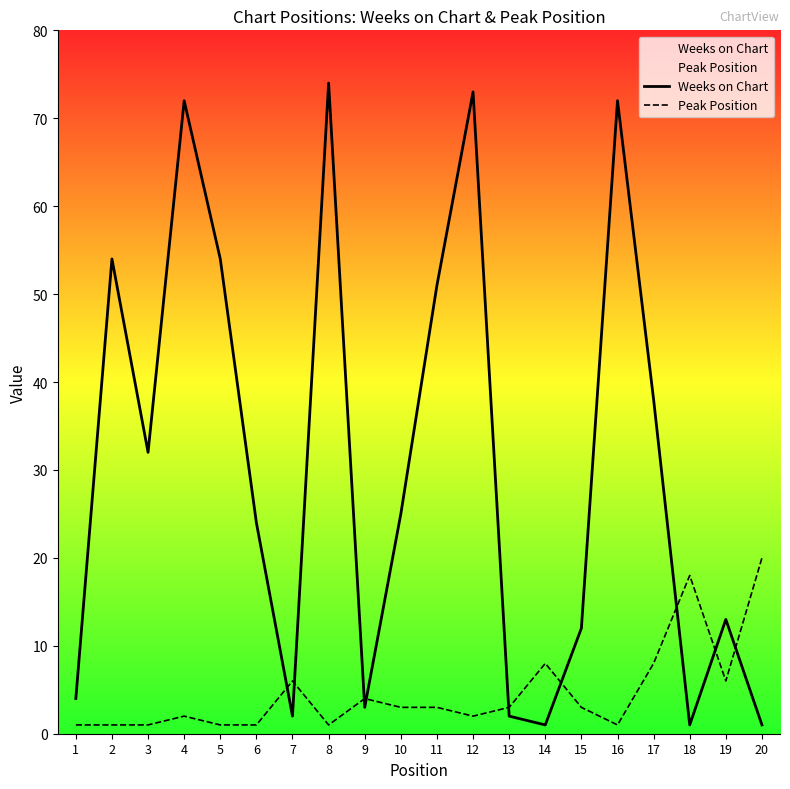

What is the value of the Weeks on Chart point at the 12th from the left?

73